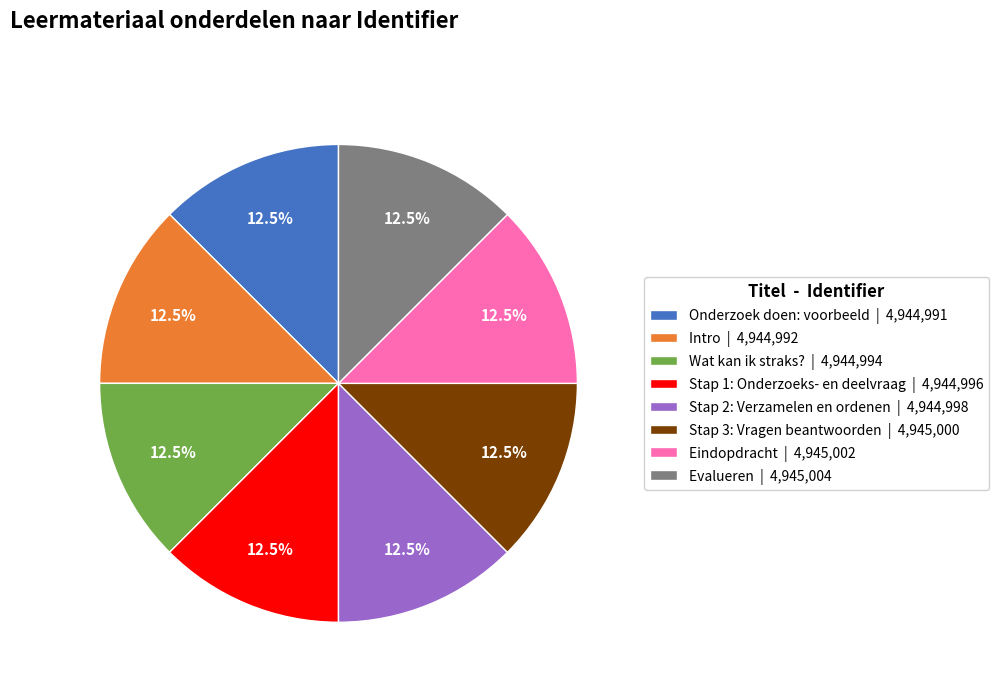

What is the ratio of the value at Stap 1: Onderzoeks- en deelvraag | 4,944,996 to the value at Wat kan ik straks? | 4,944,994?

1.0